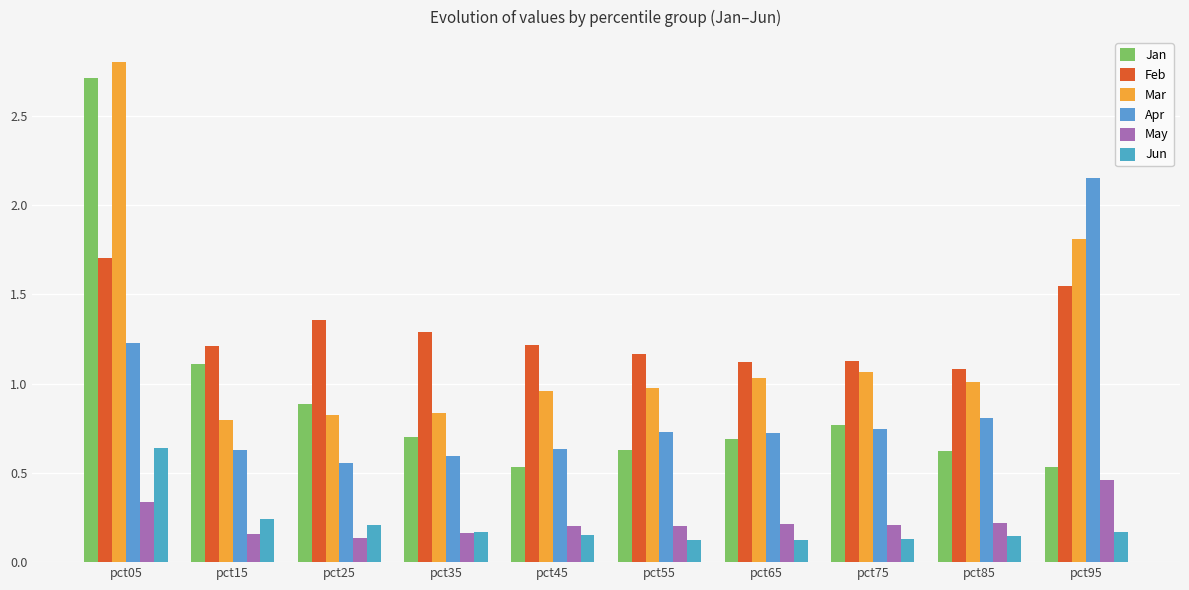

The Feb series shows 1.2 at pct15. True or false?

True